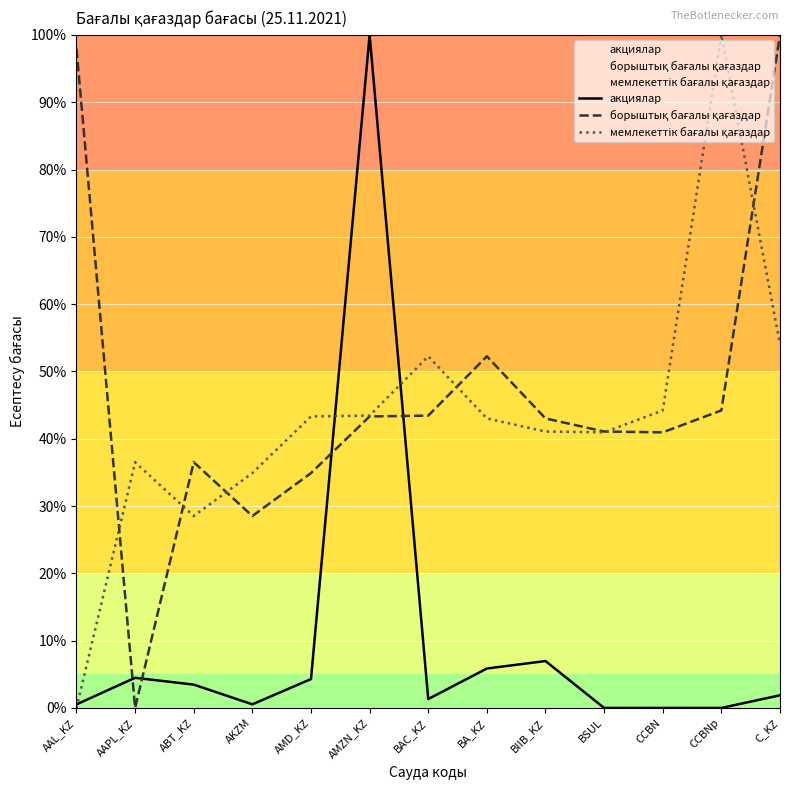

Where is the first local maximum for акциялар?

AAPL_KZ